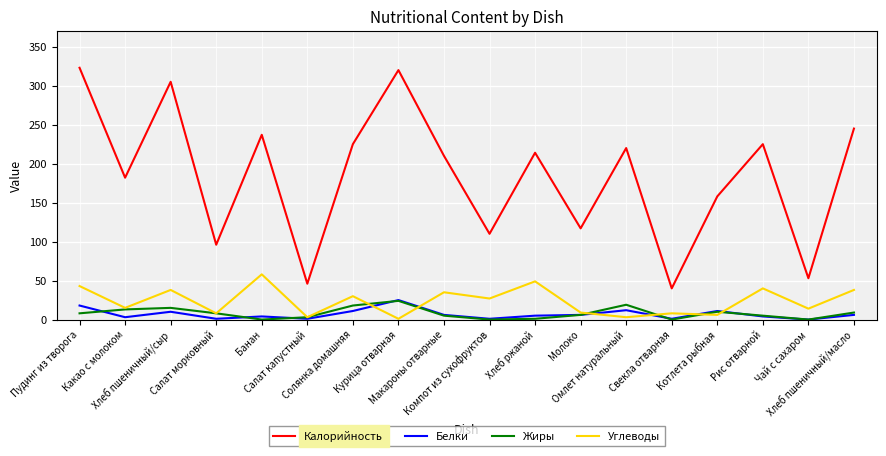

What is the sum of all Углеводы values?

425